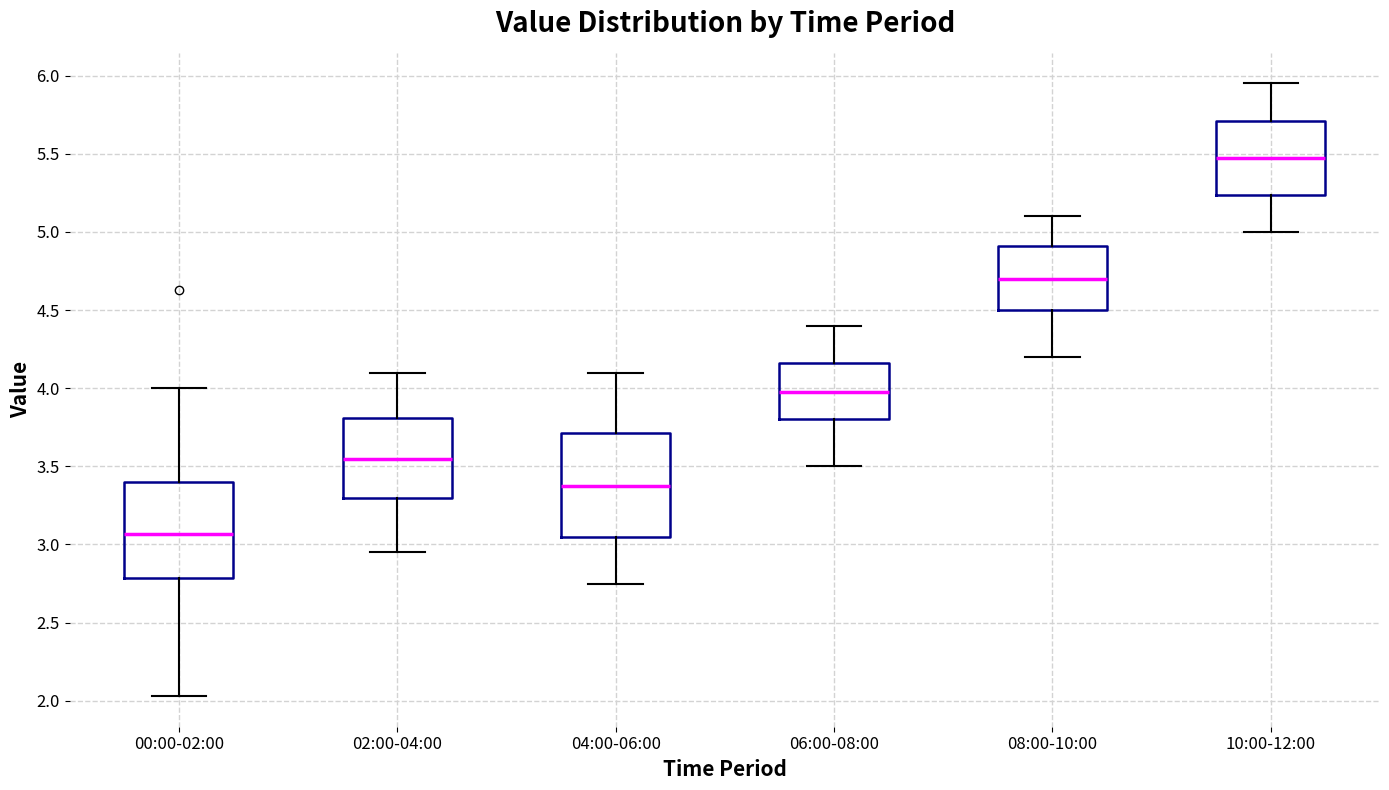

Which box has the highest median line?

10:00-12:00